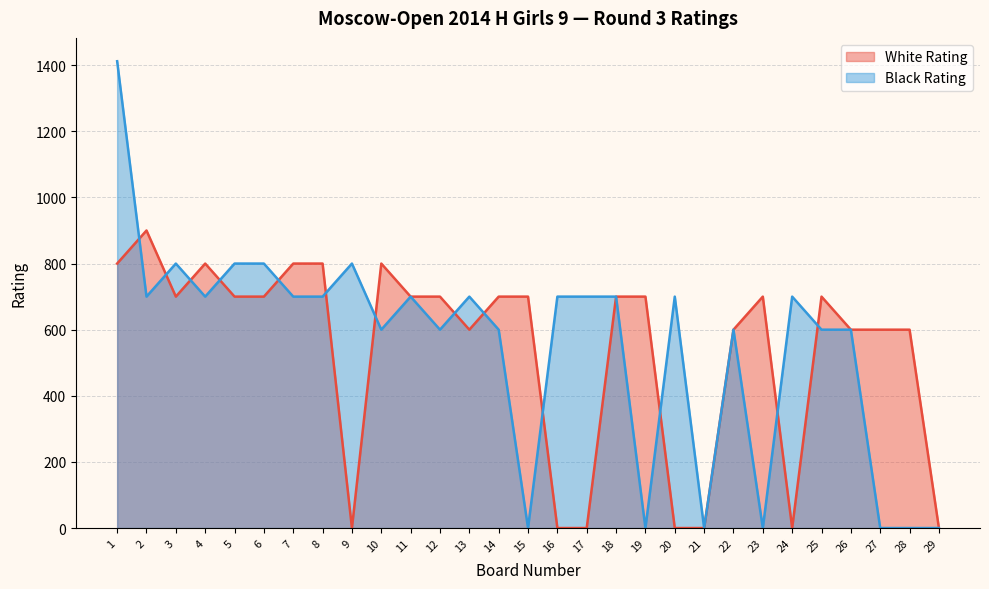

Is the value of Black Rating at 29 greater than the value of White Rating at 1?

No